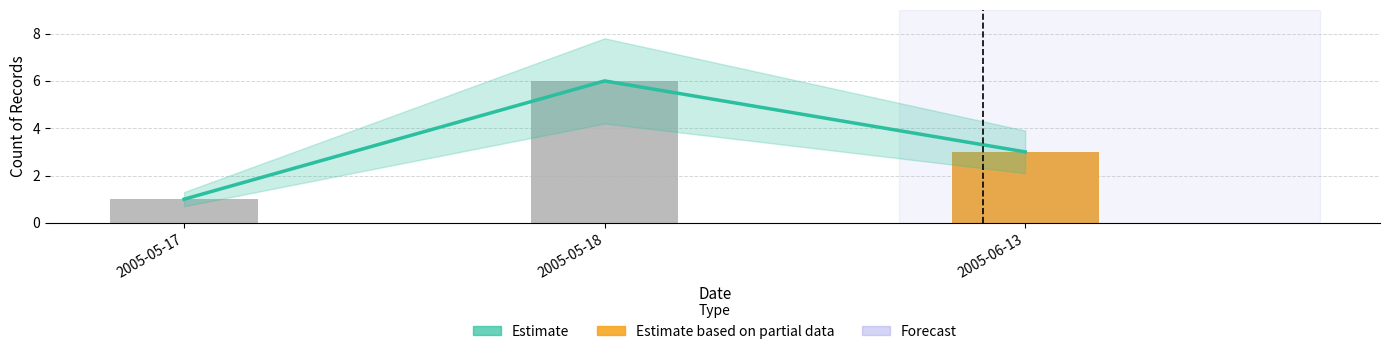

How many values are between 1 and 6?

3